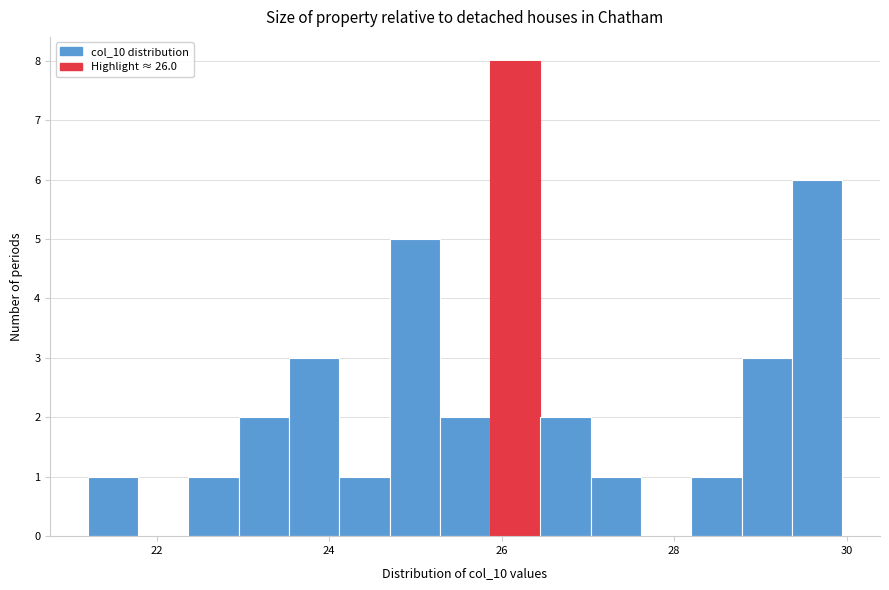

Around what value on the x-axis is the tallest bar? Give the approximate position of its centre, as read against the axis.

26.2